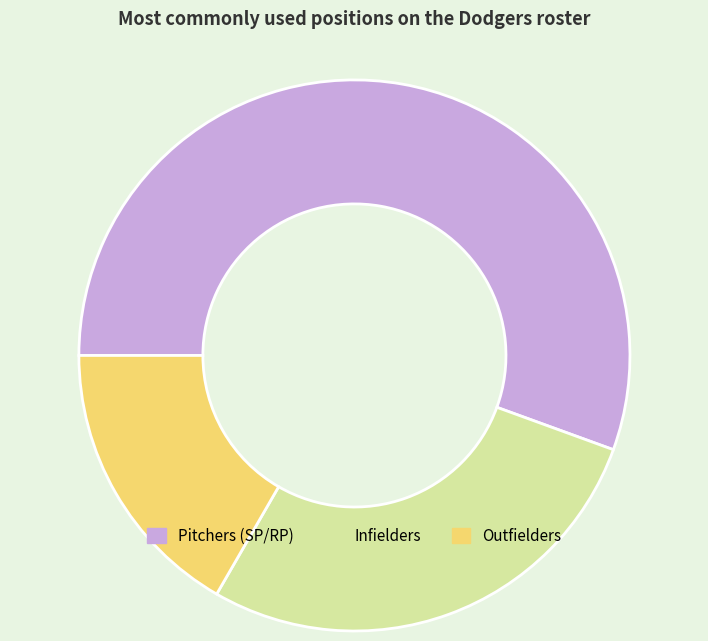

True or false: Infielders accounts for 28% of the total.

True